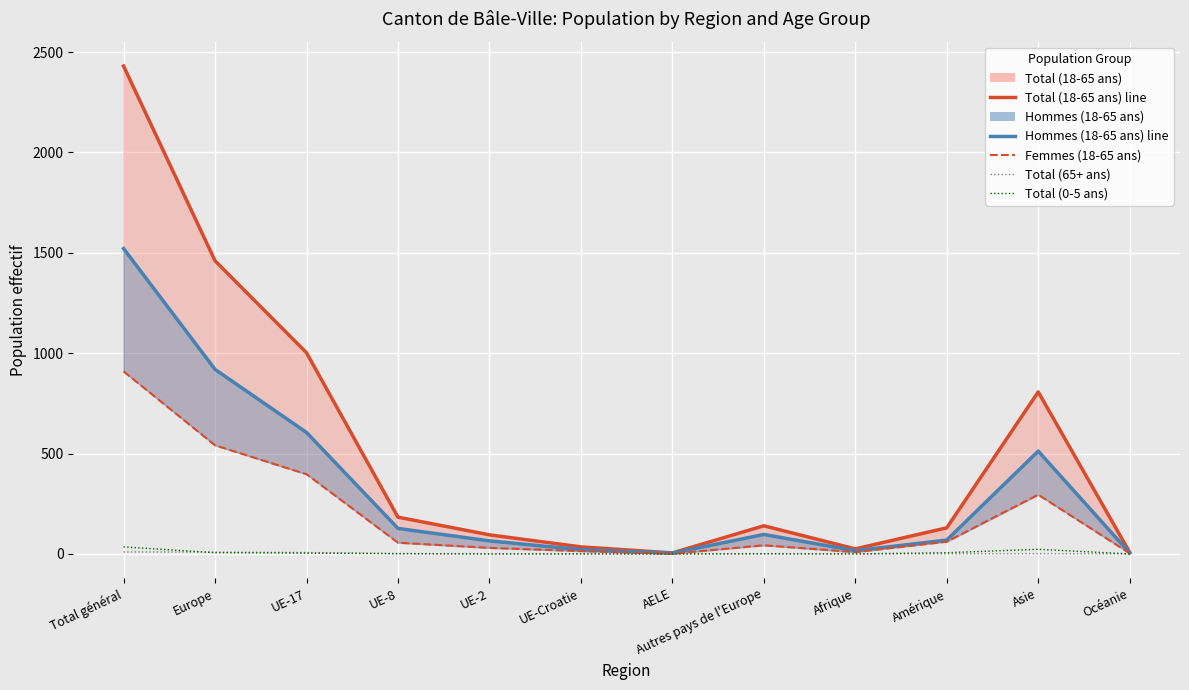

At which category does Total (65+ ans) reach its first local peak?

Asie